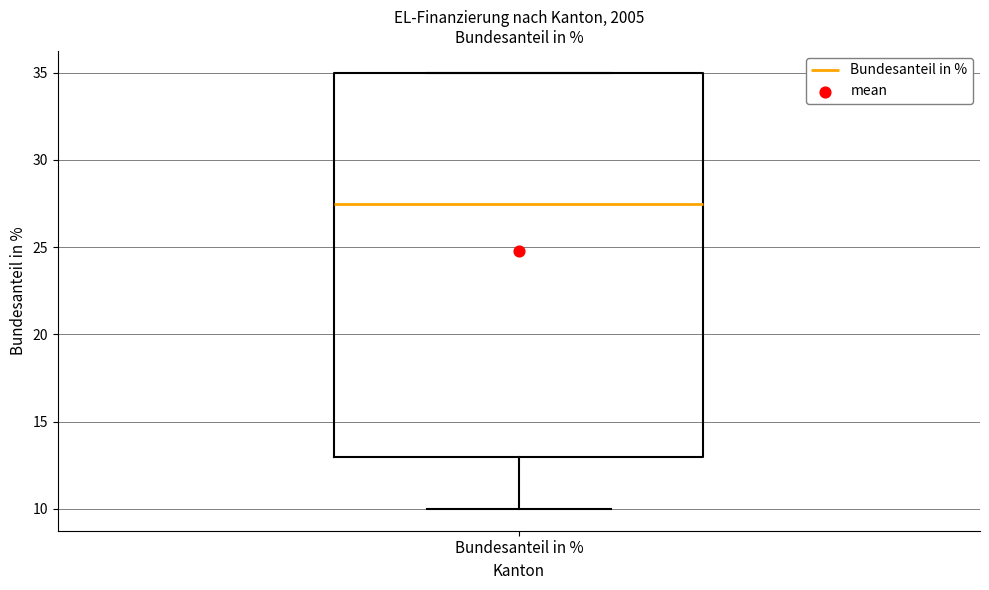

Transcribe this box plot: give where the median line is, the range the box spans, and where the two whiskers end, as read against the y-axis. The values are not printed on the chart, so give them approximately, as read against the axis.

median 27.5, box 13.0 to 35.0, whiskers 10.0 to 35.0